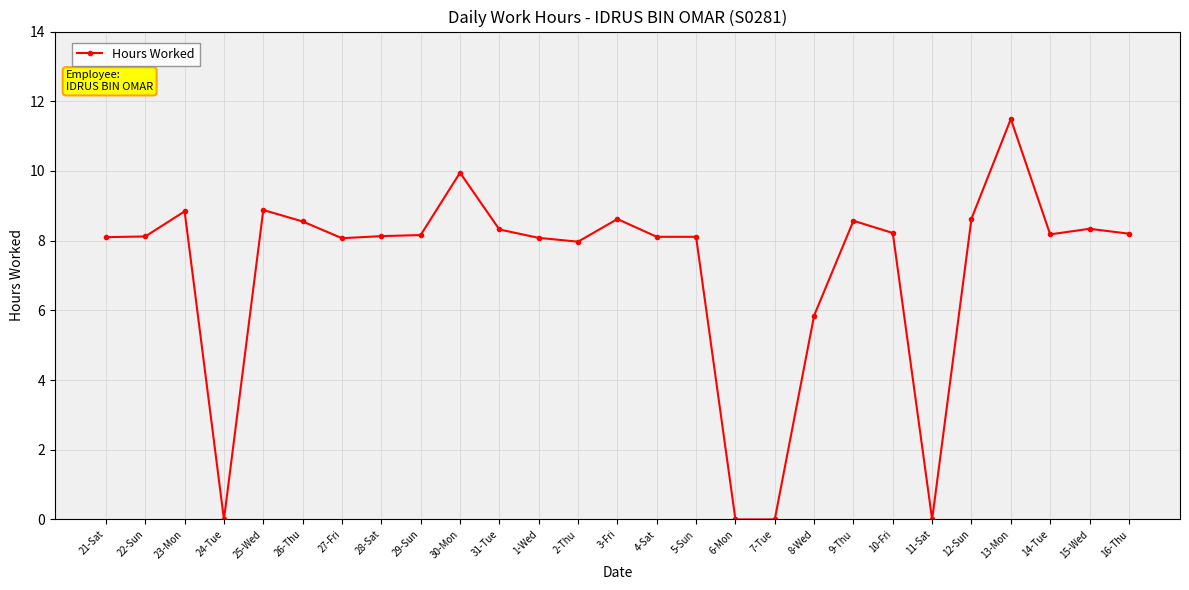

What is the maximum value shown in the chart?

11.5